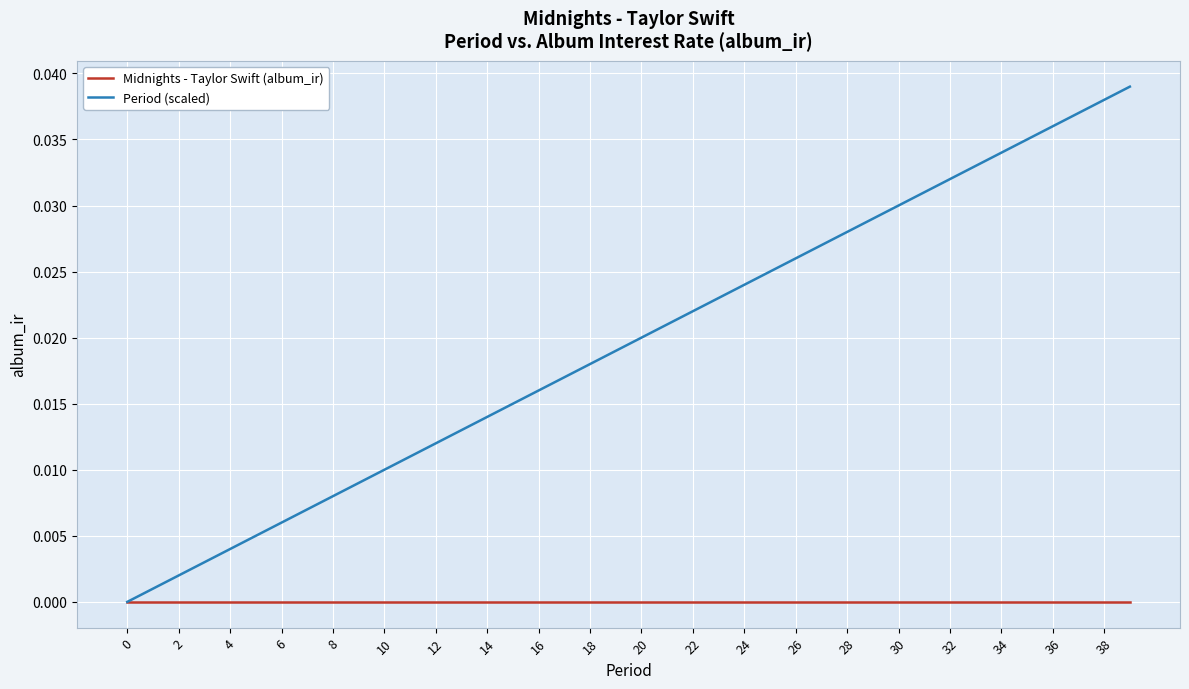

List the series in order of their overall mean, highest first.

Period (scaled), Midnights - Taylor Swift (album_ir)